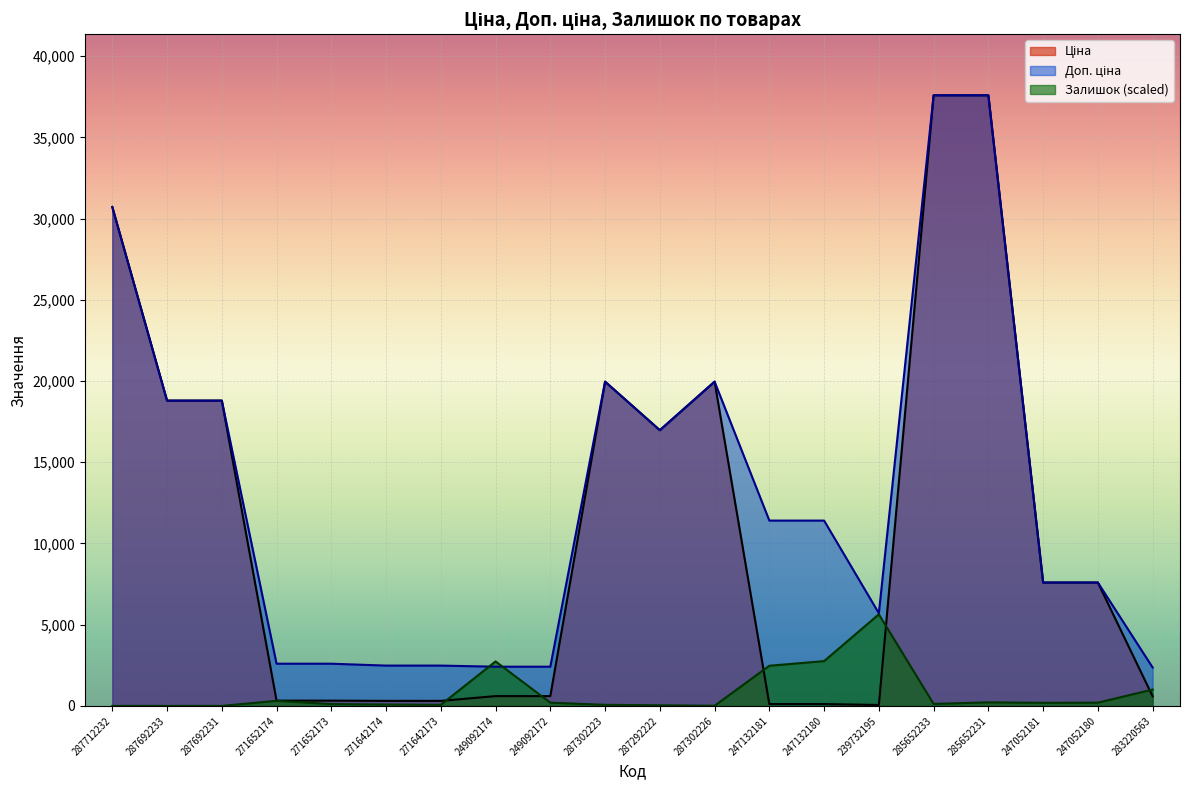

The Залишок series shows 38.0 at 287292222. True or false?

True